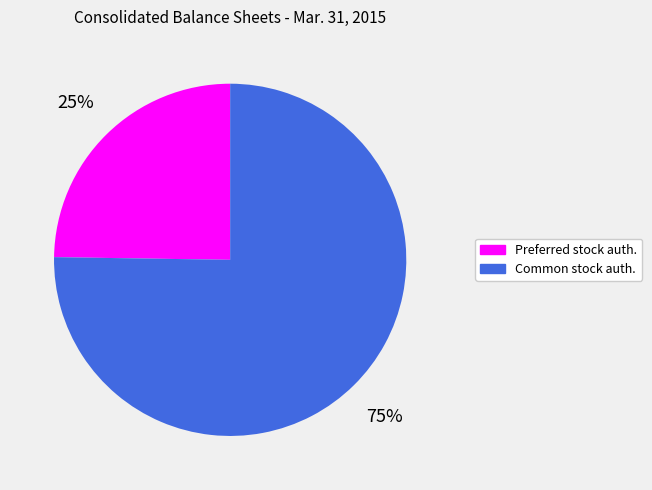

Is the sum of Preferred stock auth. and Common stock auth. greater than half?

Yes